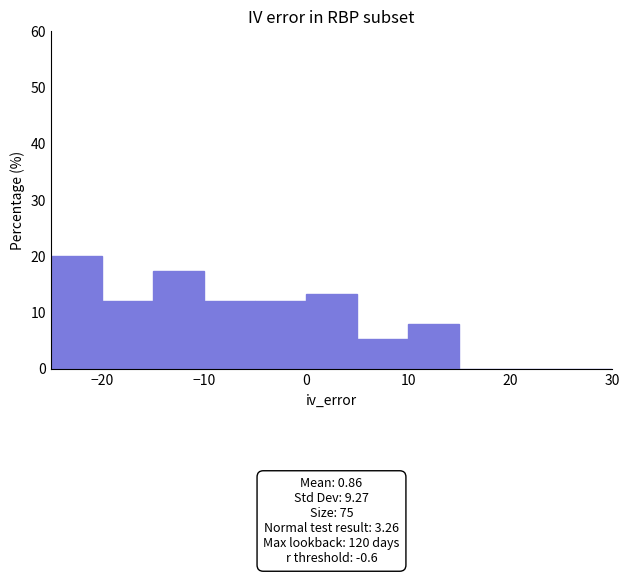

Which range on the x-axis has the tallest bar?

-25 to -20